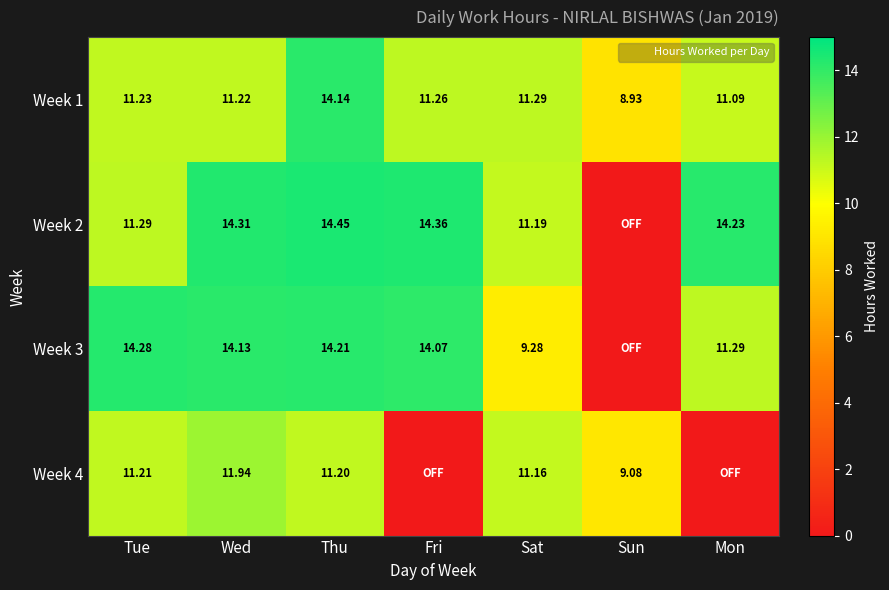

The value of Week 3 at Tue is 4.4. True or false?

False